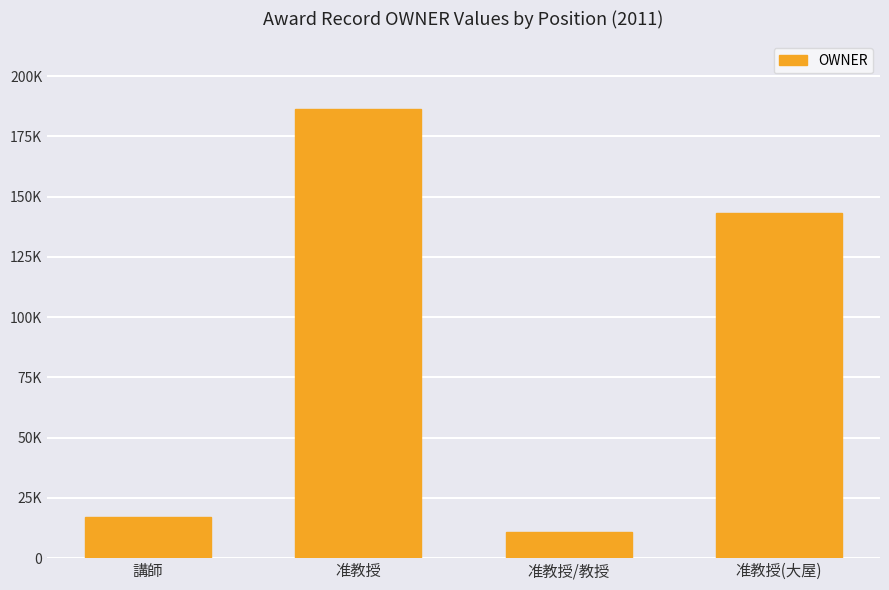

Are the bars horizontal?

No